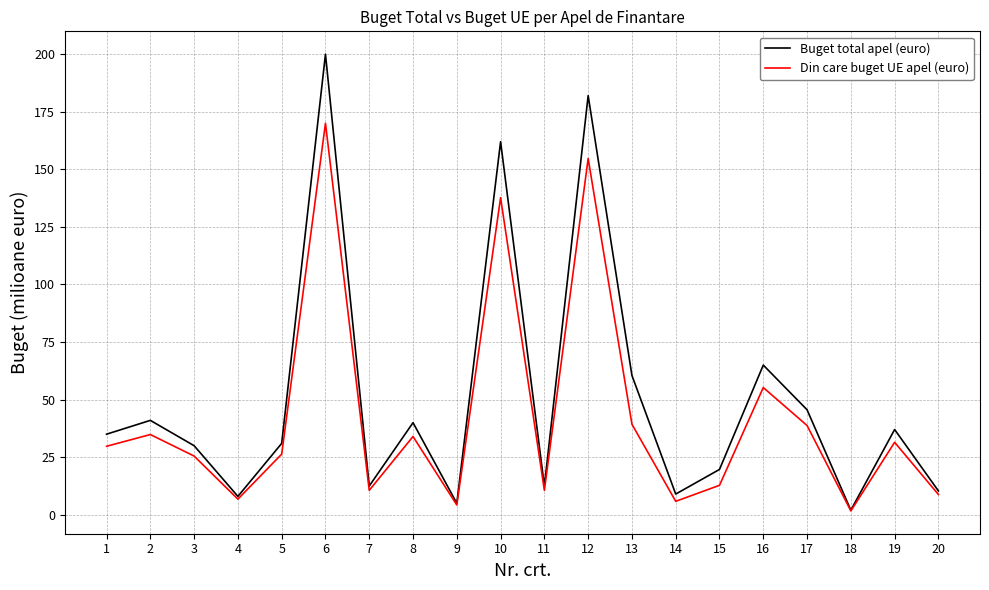

How many interior local peaks does the Buget total apel (euro) series have?

7